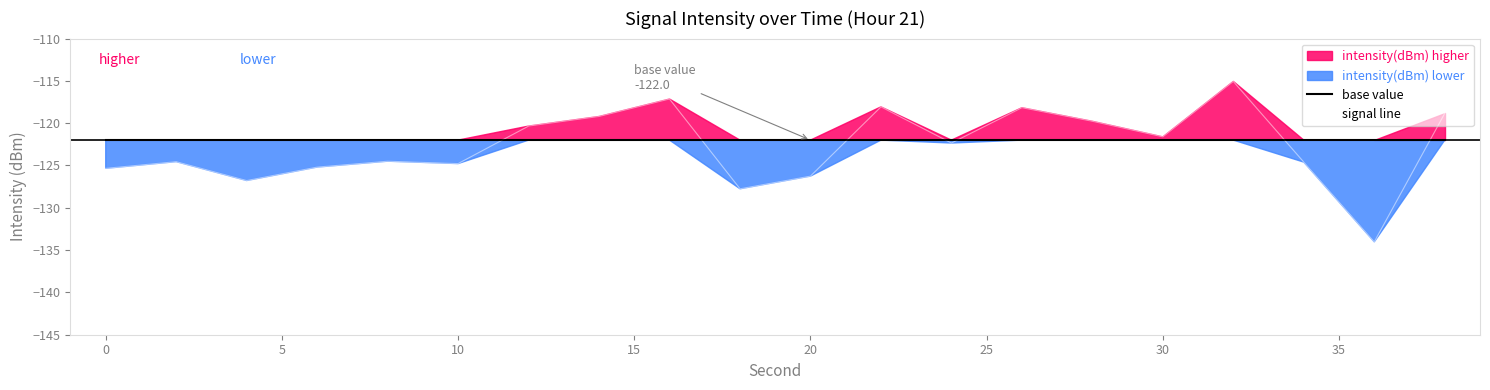

What is the highest value of the base value series?

-122.0